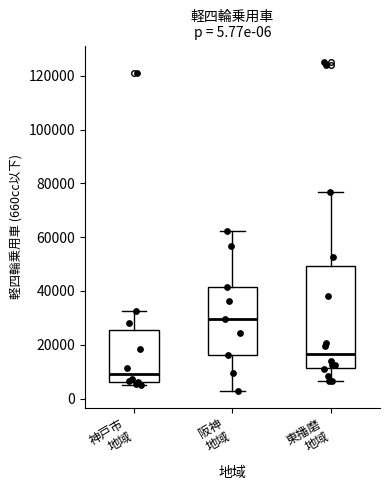

Which box's median line is the highest?

阪神 地域